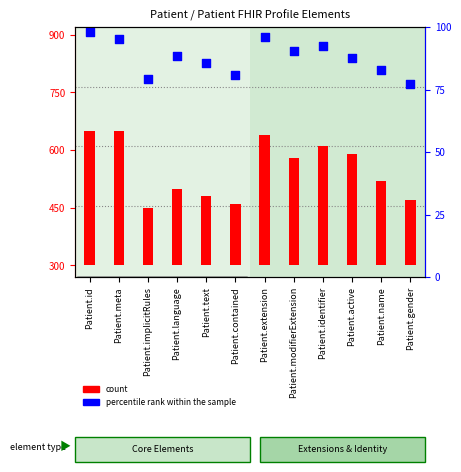

What are all the series names shown in the legend?

count, percentile rank within the sample